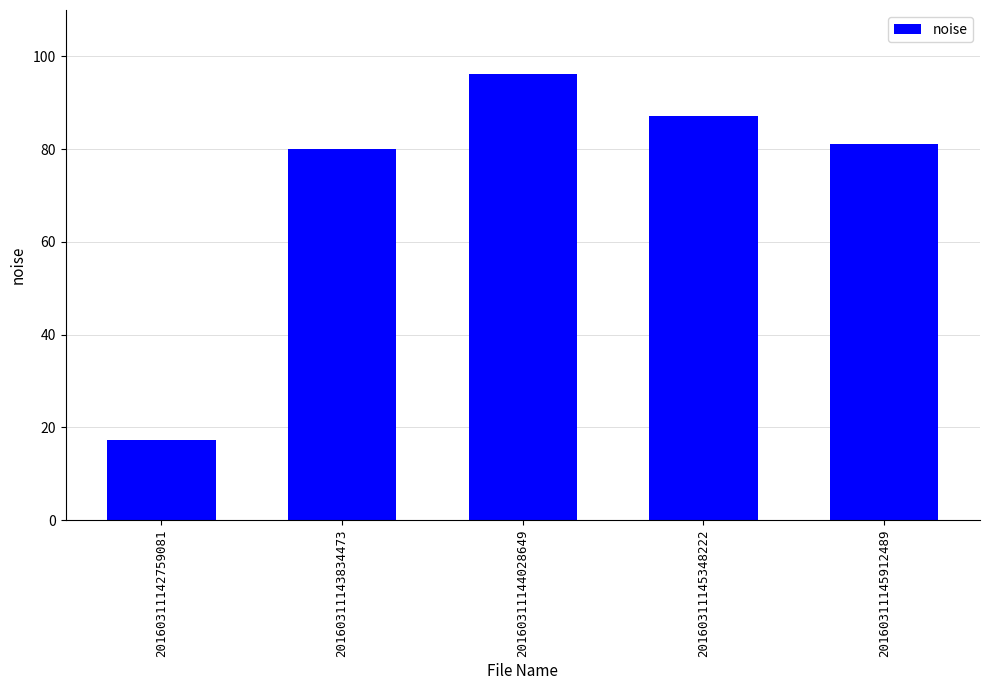

What is the ratio of the value at 20160311143834473 to the value at 20160311144028649?

0.8